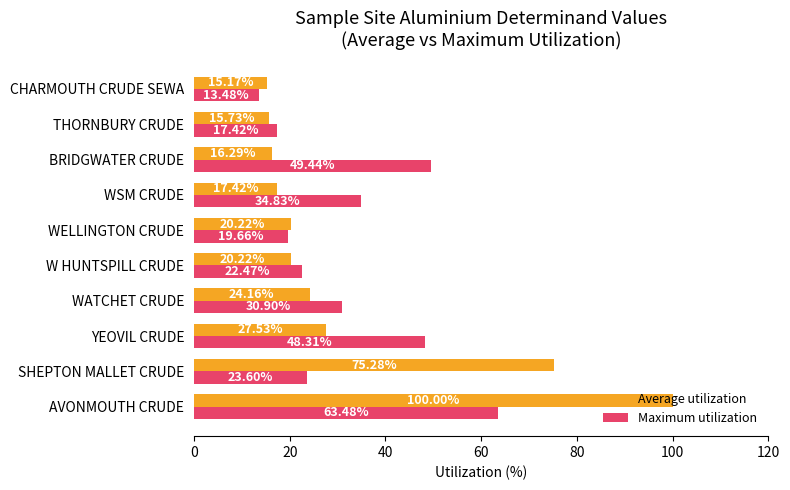

List the series in order of their peak value, highest first.

Average utilization, Maximum utilization